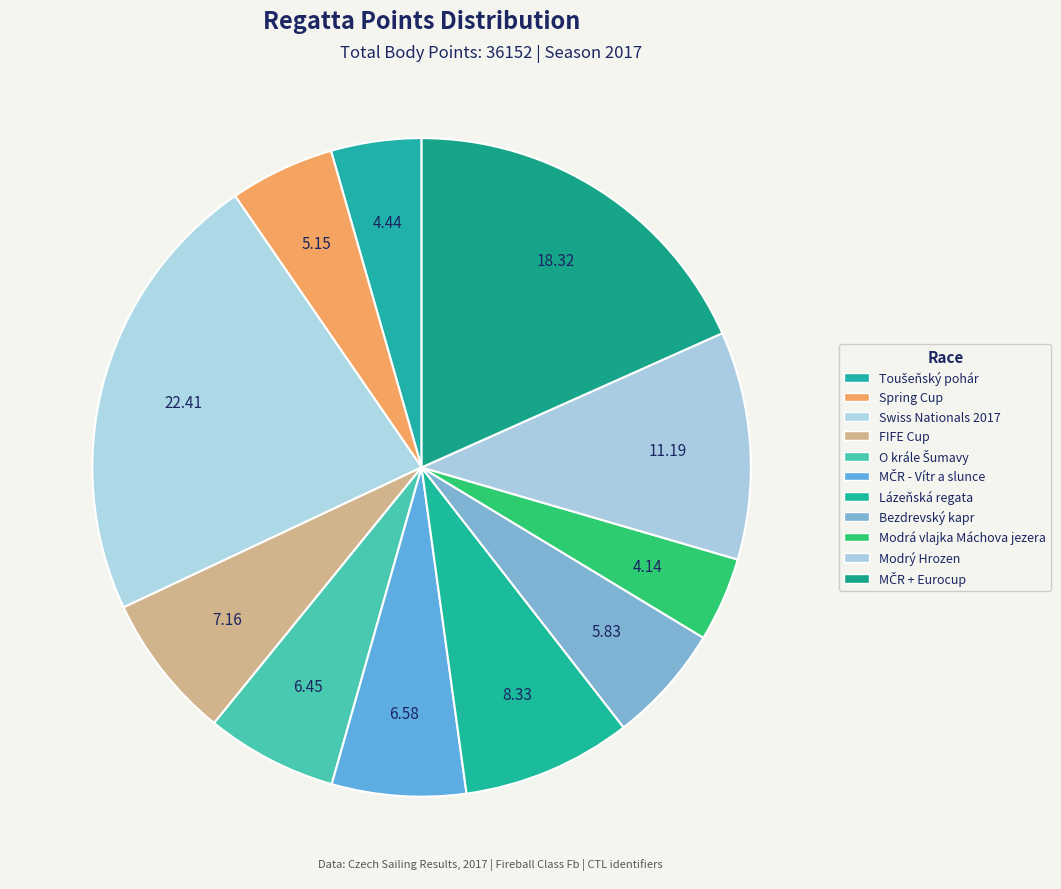

Count the number of slices in the pie.

11